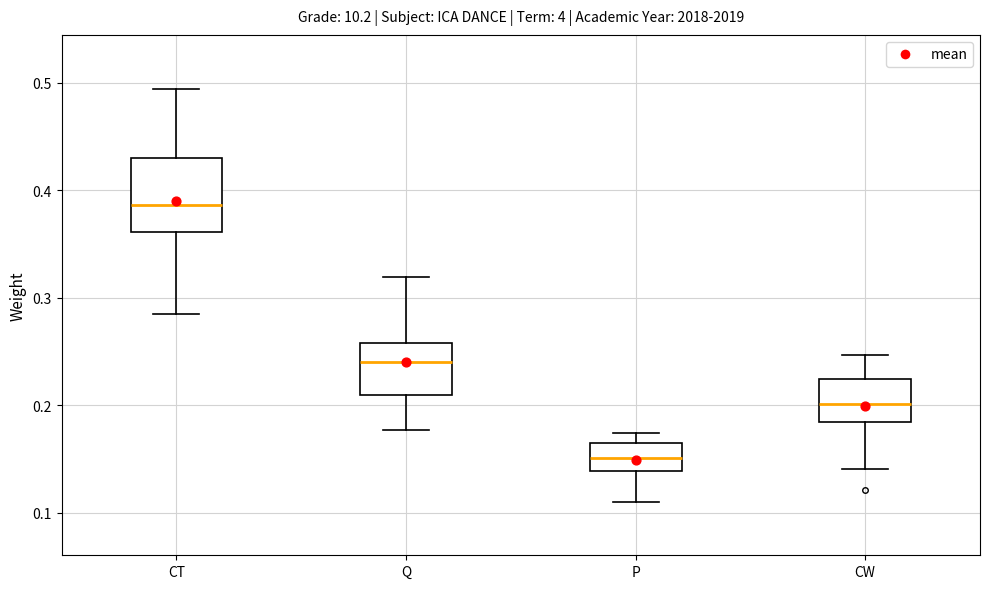

Comparing the boxes themselves (not the whiskers), which one is the tallest?

CT